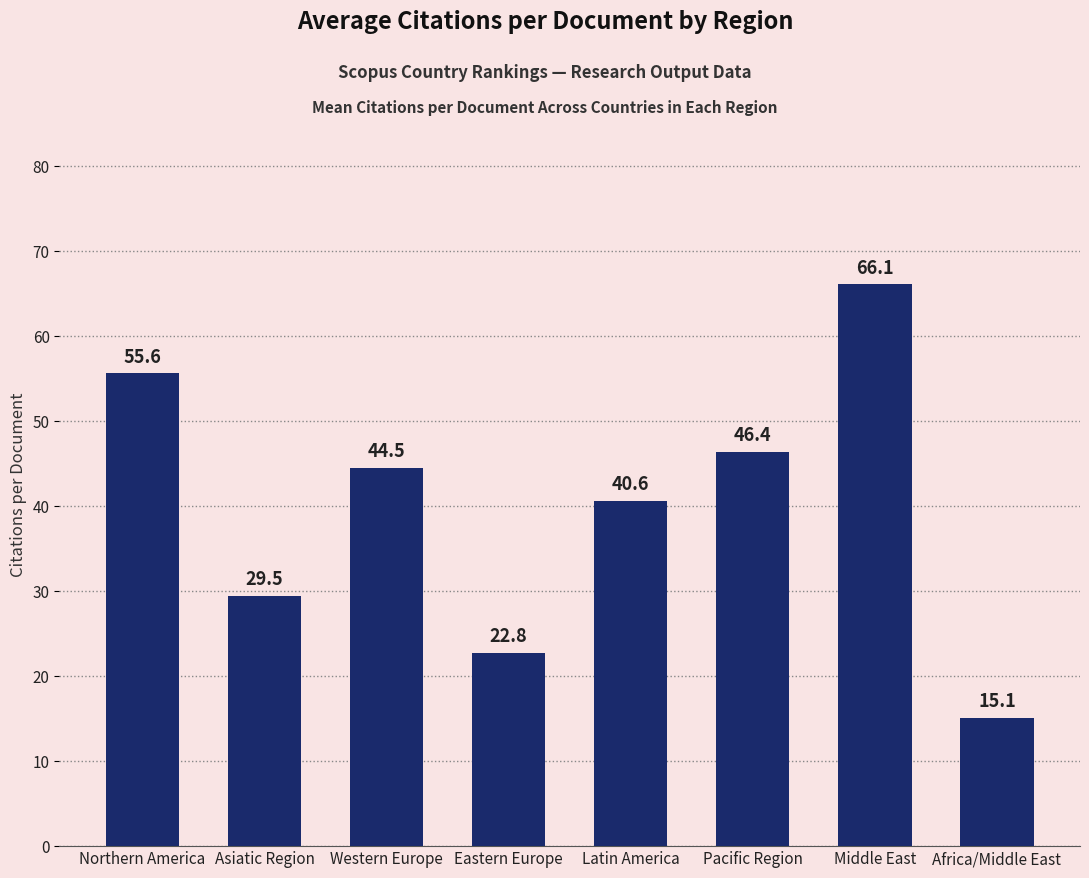

What is the difference between the maximum and second lowest values?

43.4